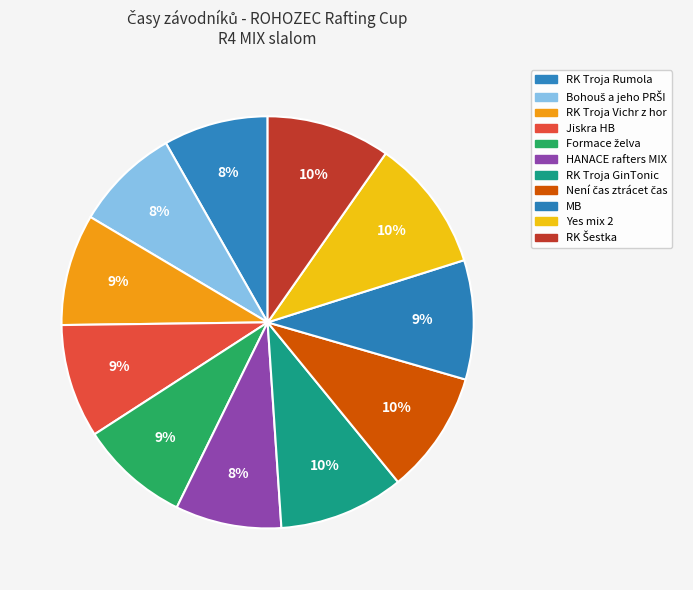

True or false: HANACE rafters MIX accounts for 8% of the total.

True